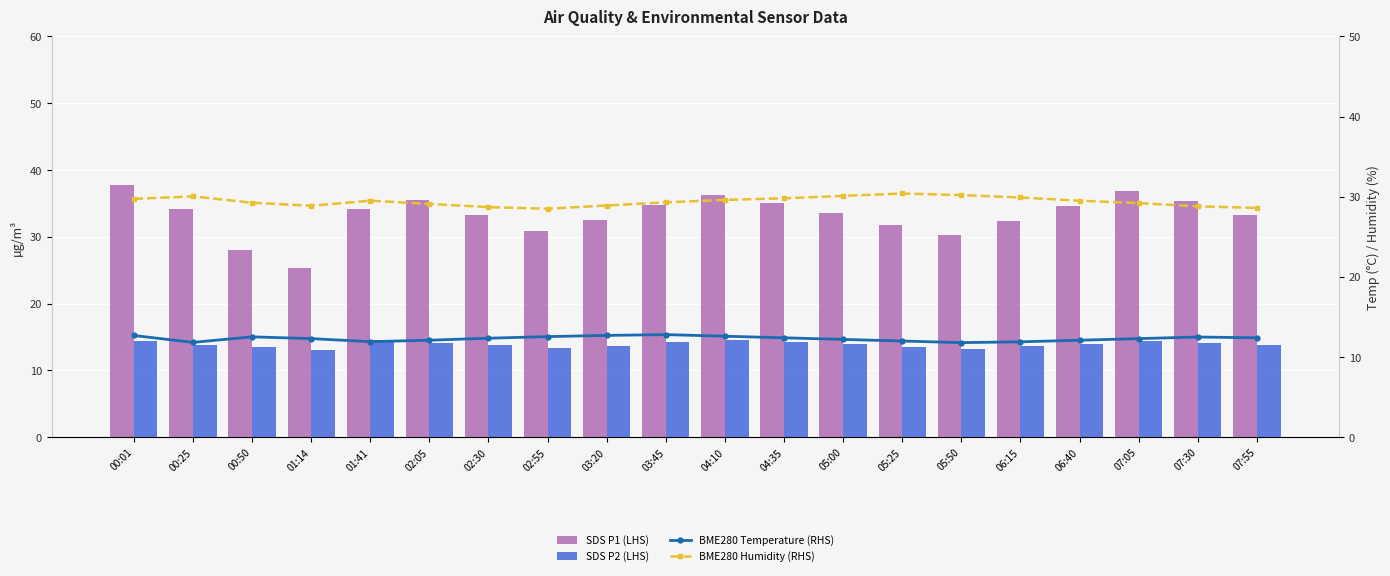

At which label does BME280 Humidity (RHS) reach its peak?

05:25